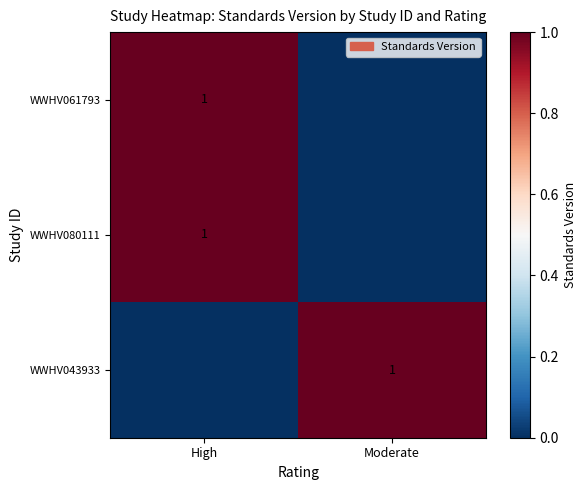

True or false: WWHV043933 has a value of 1 at Moderate.

True